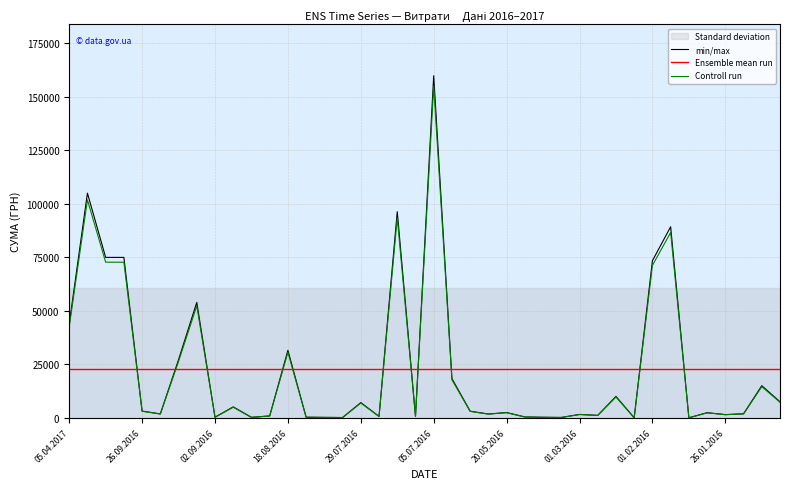

True or false: Controll run has more than 0 interior local peaks.

True